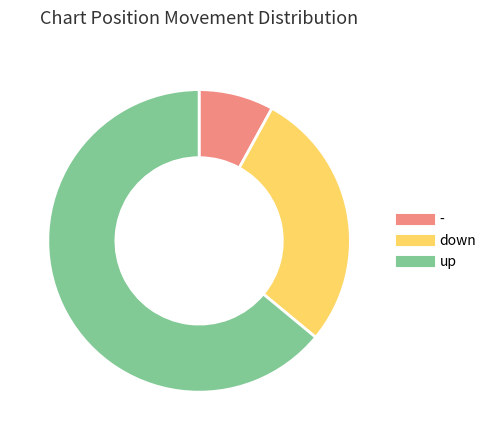

Does - account for over 50% of the chart?

No